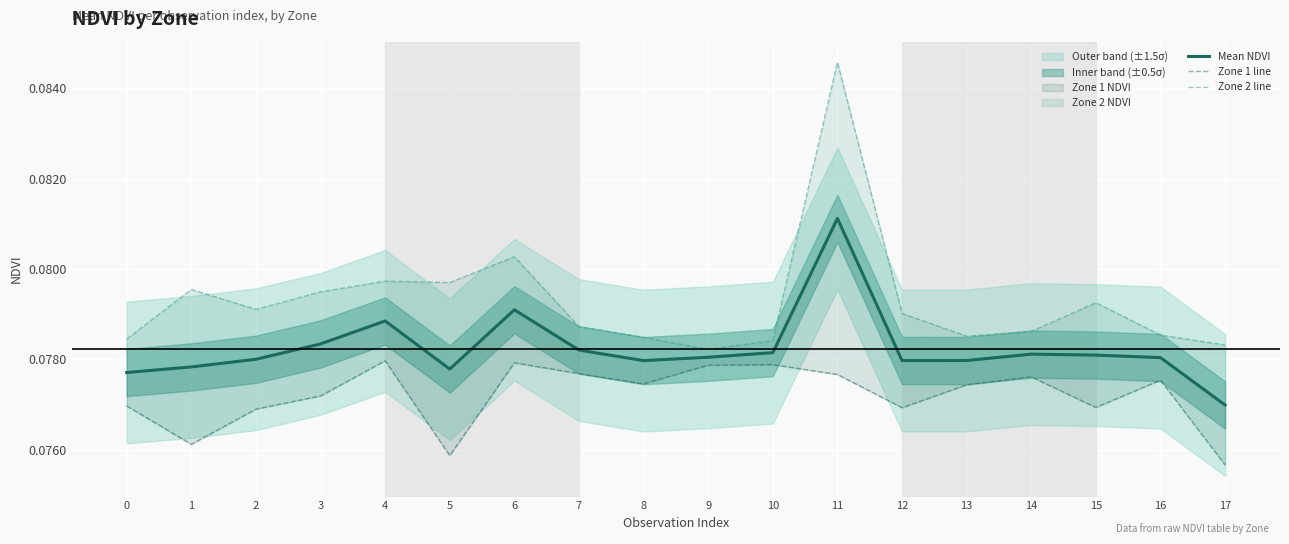

True or false: Zone 1 line and Zone 2 line intersect in this chart.

False